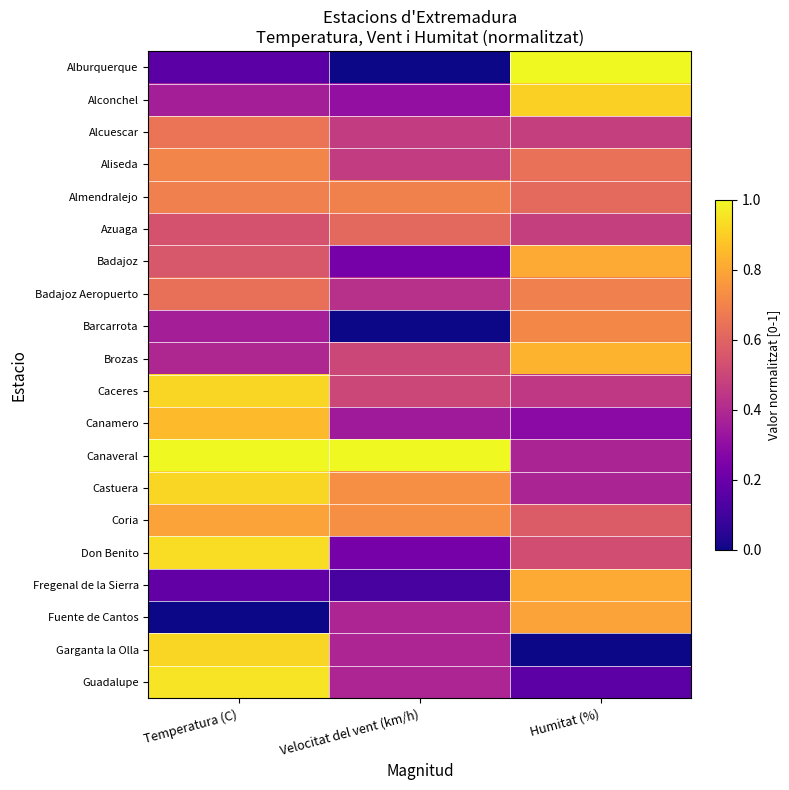

What is the spread (max minus min) of values at Temperatura (C)?

1.0